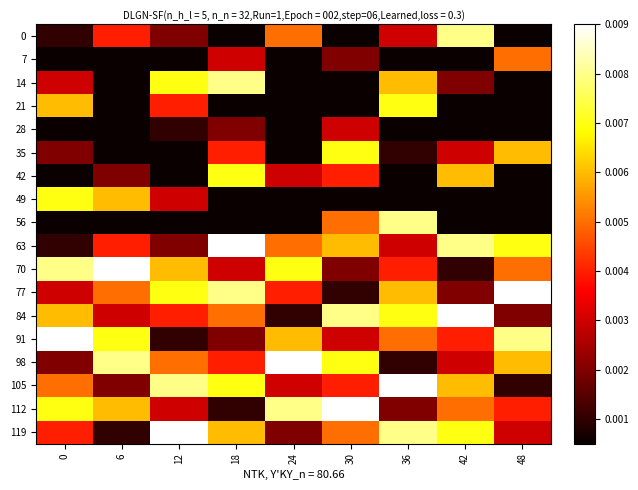

Which series has the largest range (max minus min)?

63